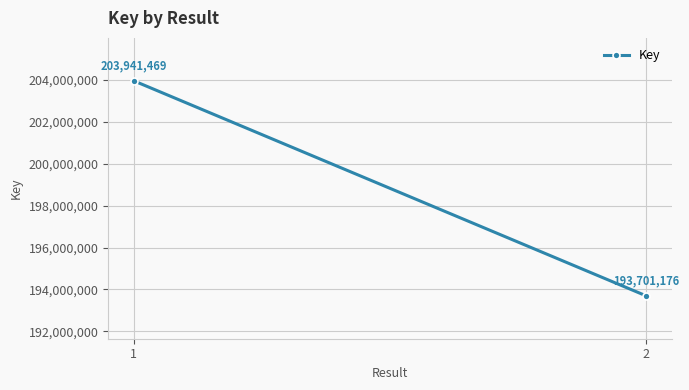

The chart shows a value of 339758806 at 2. True or false?

False